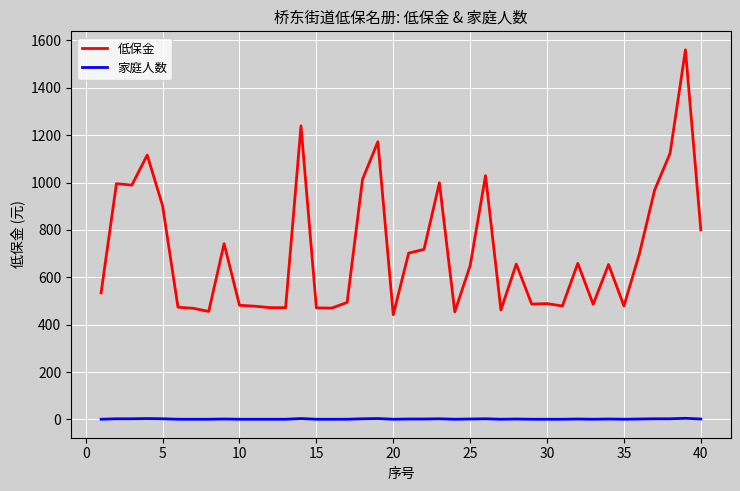

True or false: 低保金 and 家庭人数 cross at least once.

False